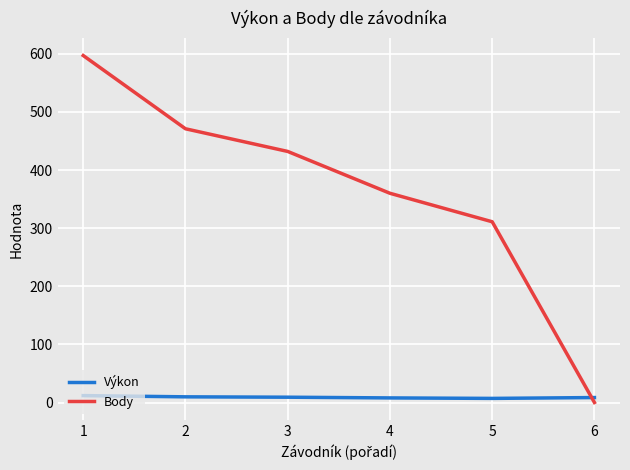

Does the chart display data point markers on the line(s)?

No